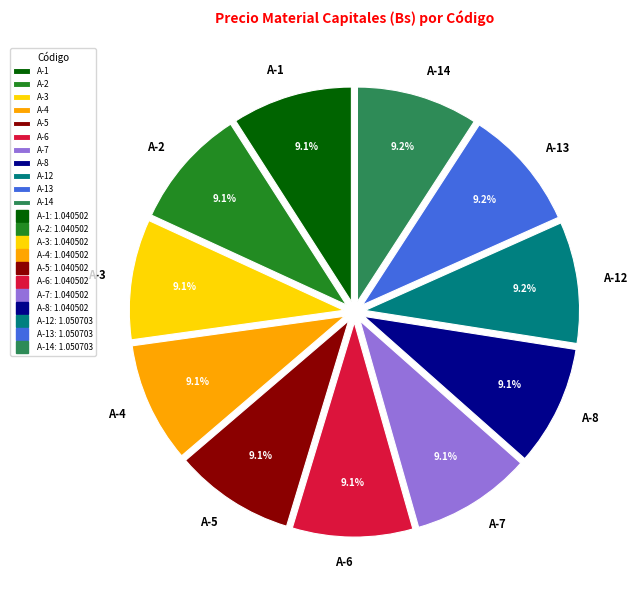

What is the ratio of the value at A-7 to the value at A-1?

1.0